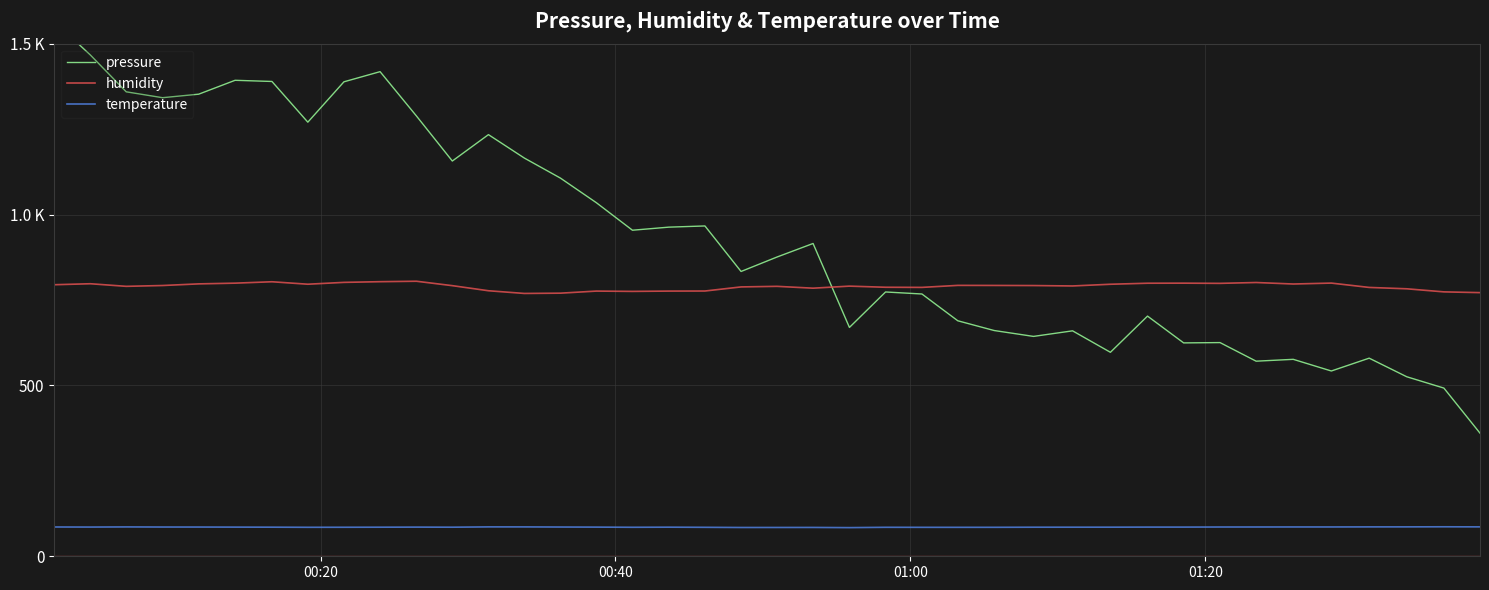

Which series has the largest total across all categories?

pressure